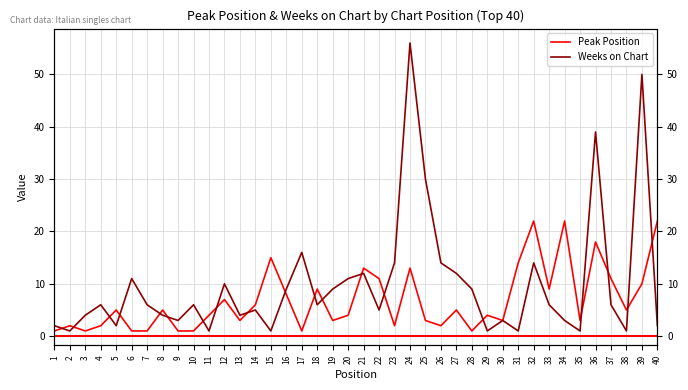

What is the difference between the second highest and second lowest values in the Weeks on Chart series?

49